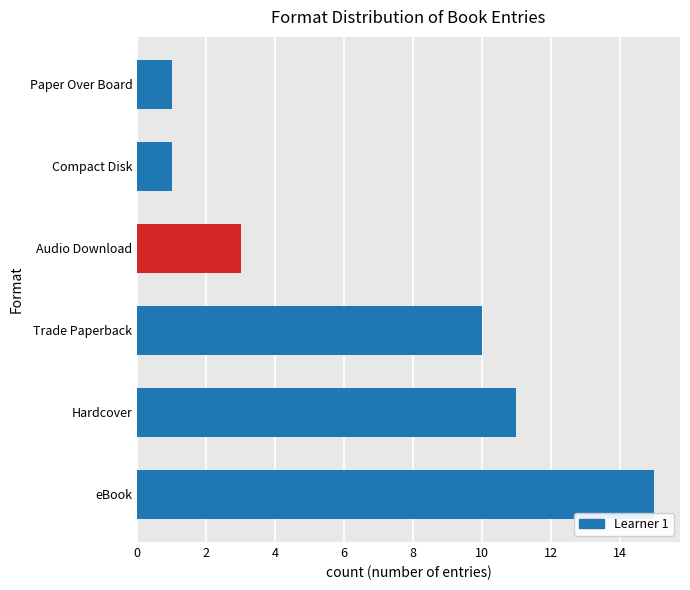

The value at Trade Paperback is 6. True or false?

False